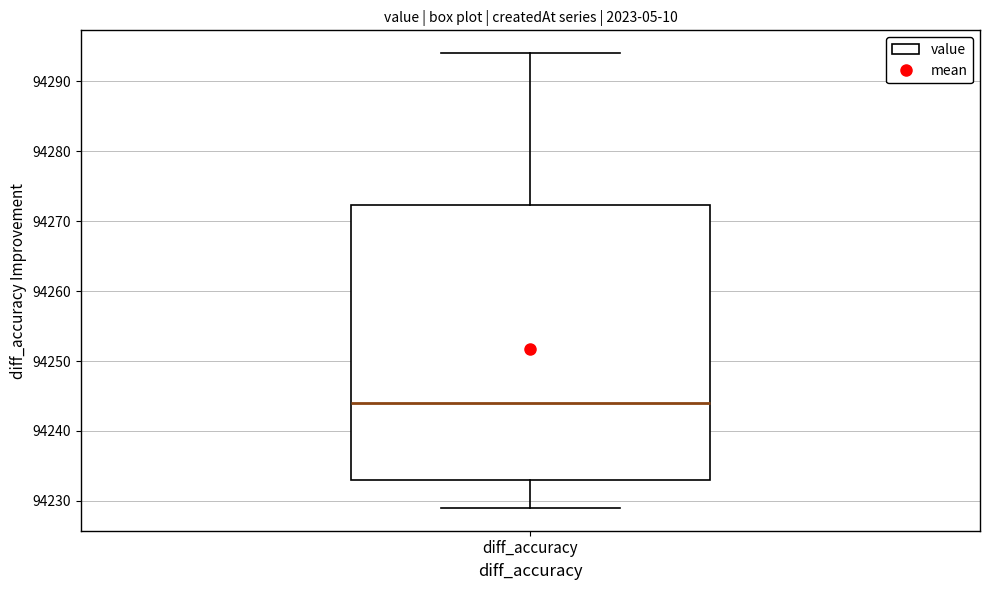

Transcribe this box plot: give where the median line is, the range the box spans, and where the two whiskers end, as read against the y-axis. The values are not printed on the chart, so give them approximately, as read against the axis.

median 94244, box 94233 to 94272, whiskers 94229 to 94294